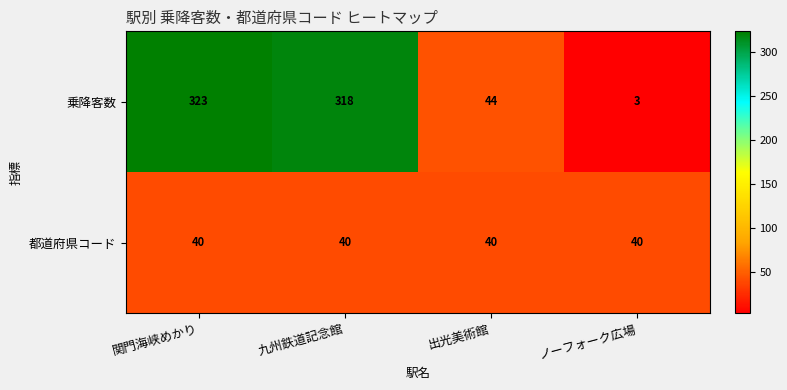

Which series has the largest range (max minus min)?

乗降客数